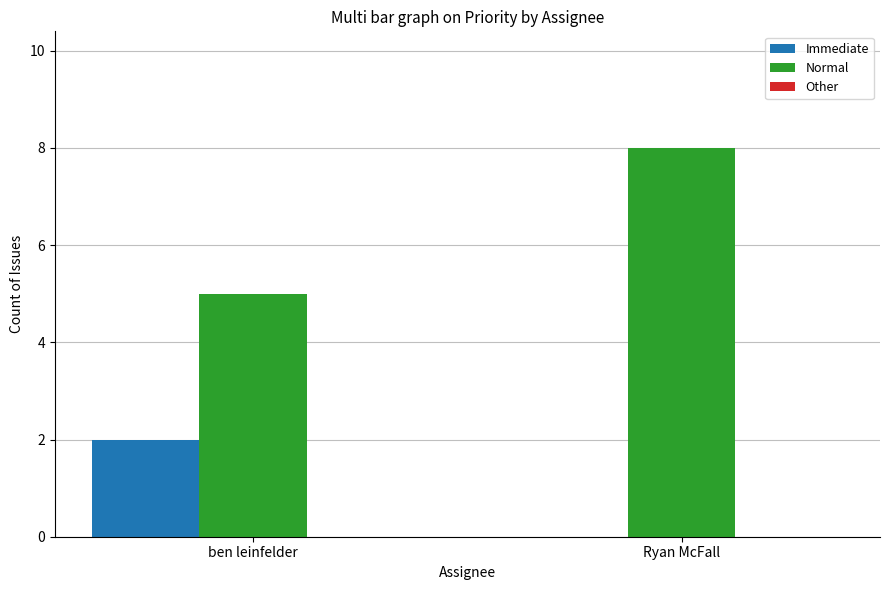

Between ben leinfelder and Ryan McFall, which series saw the biggest shift?

Normal